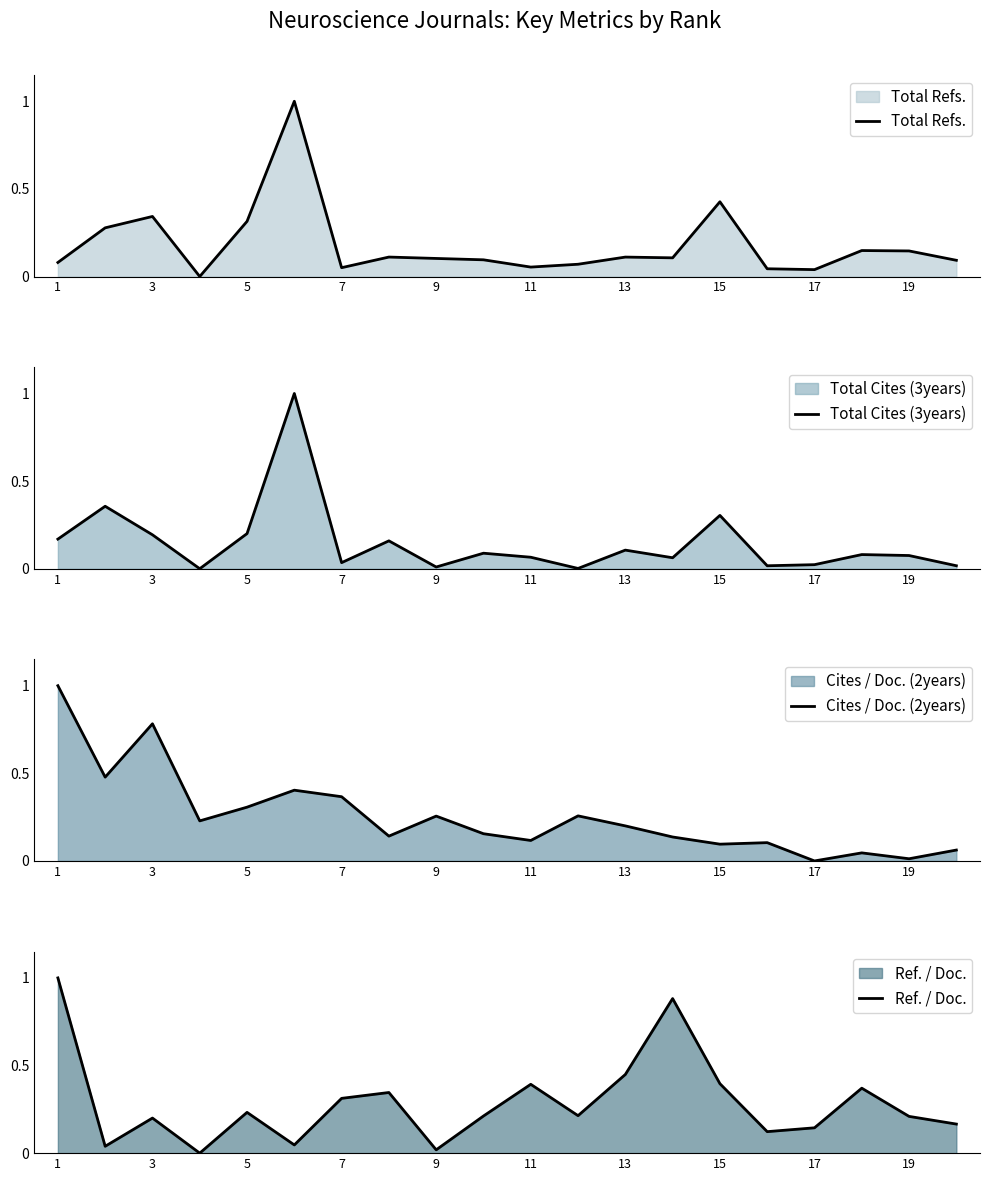

What is the maximum value for Total Refs.?

1.0